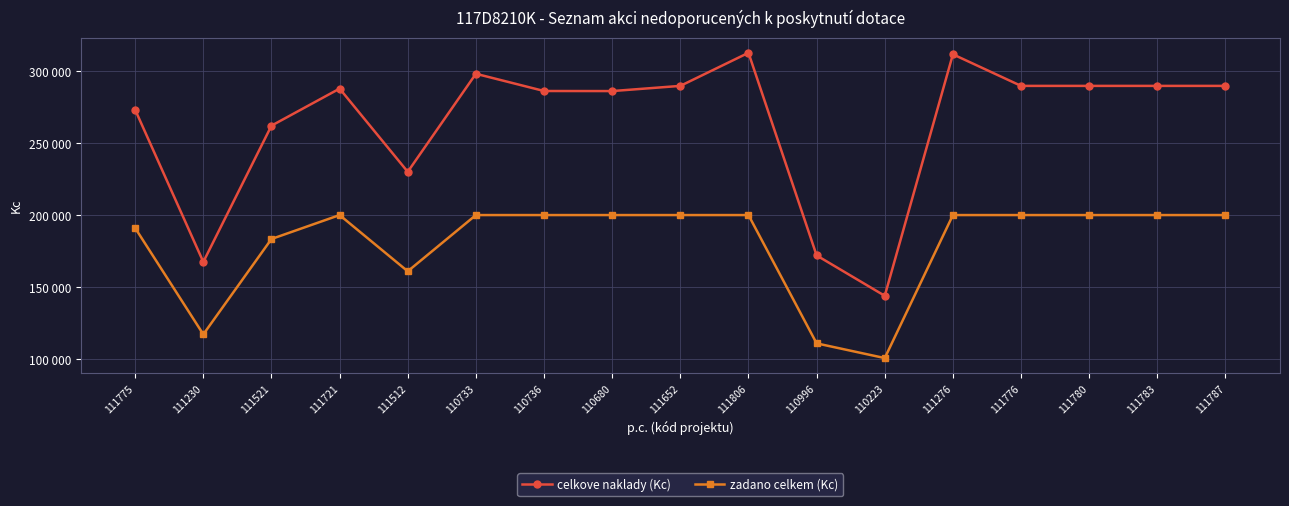

What is the difference between the highest and lowest values at 111721?

87705